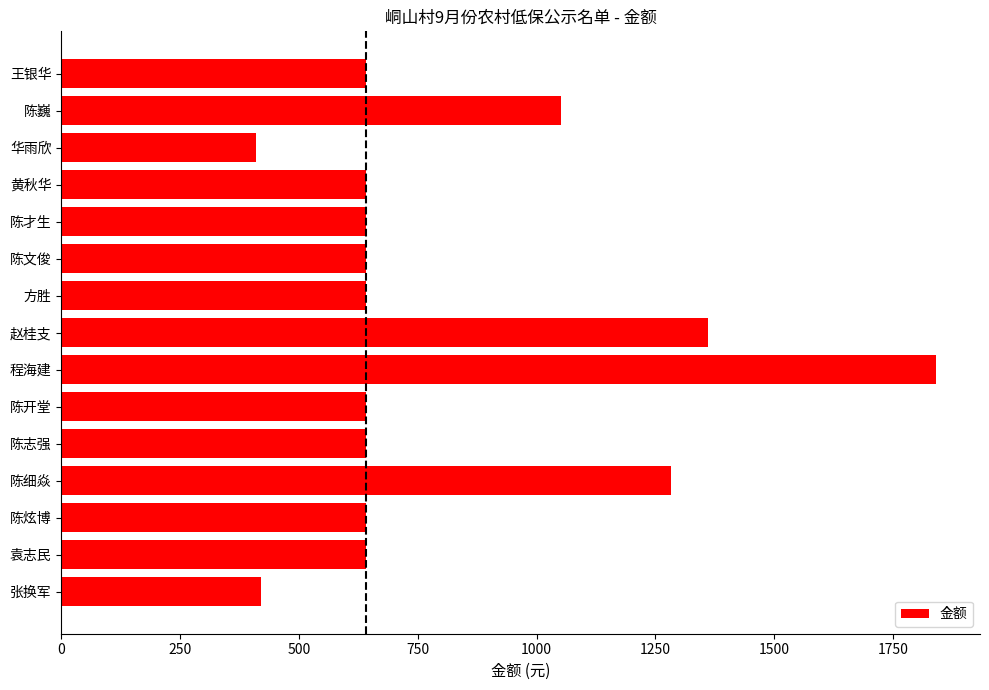

The value at 华雨欣 is 549. True or false?

False